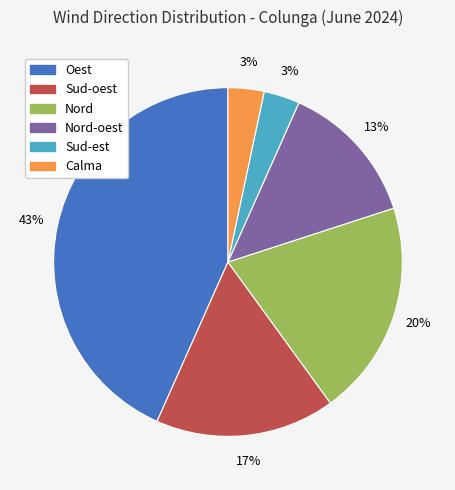

To the nearest percent, what is the difference between the largest and smallest slice percentages?

40%